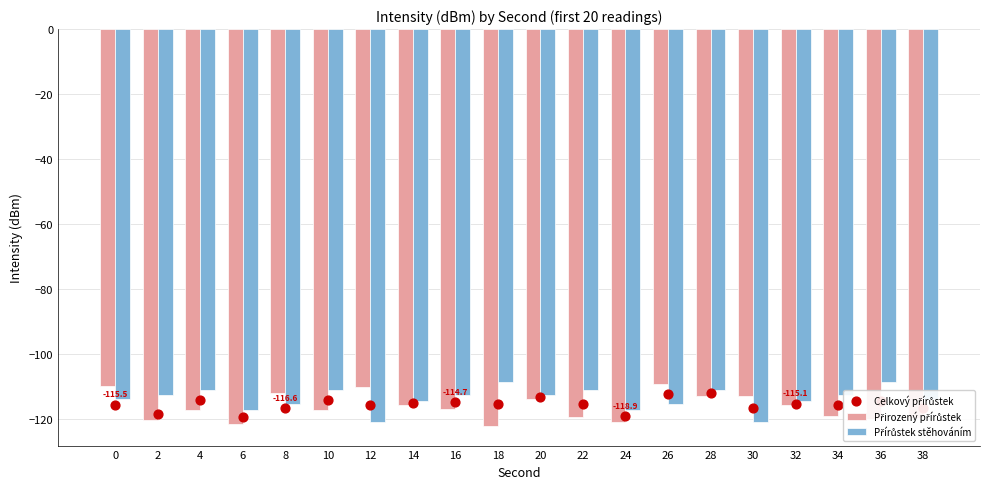

At how many categories does at least one series exceed -116?

18